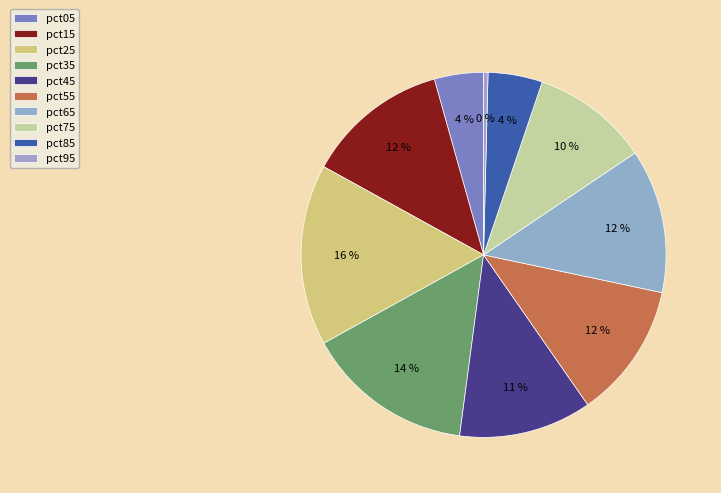

Which slice is the smallest?

pct95